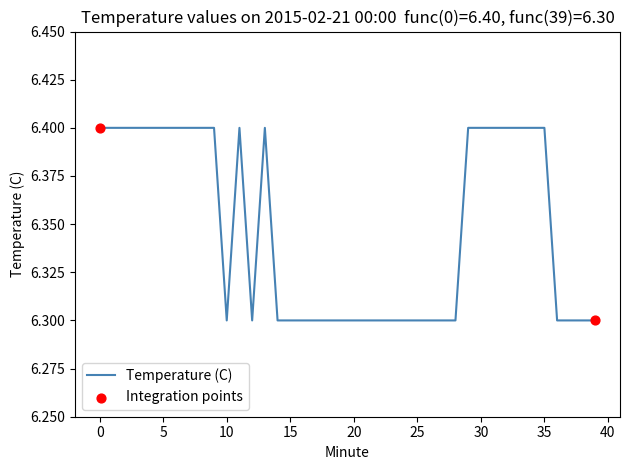

What is the greatest value displayed?

6.4